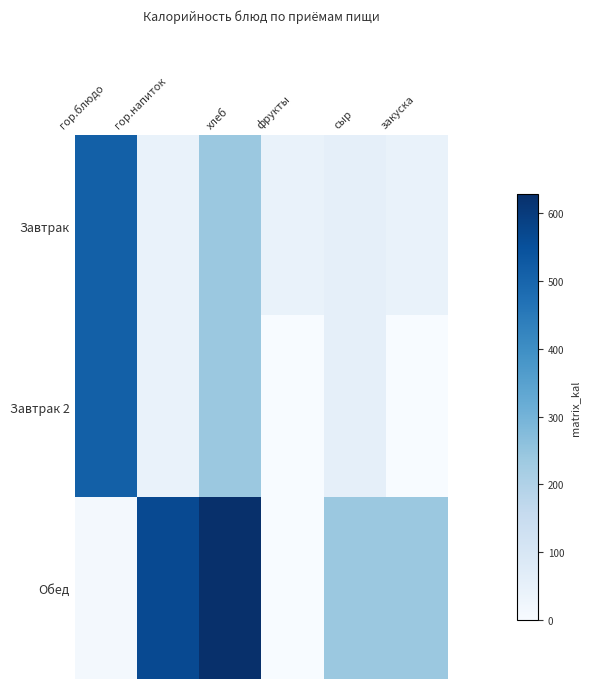

At гор.напиток, list the series in order from smallest to largest.

Завтрак, Завтрак 2, Обед